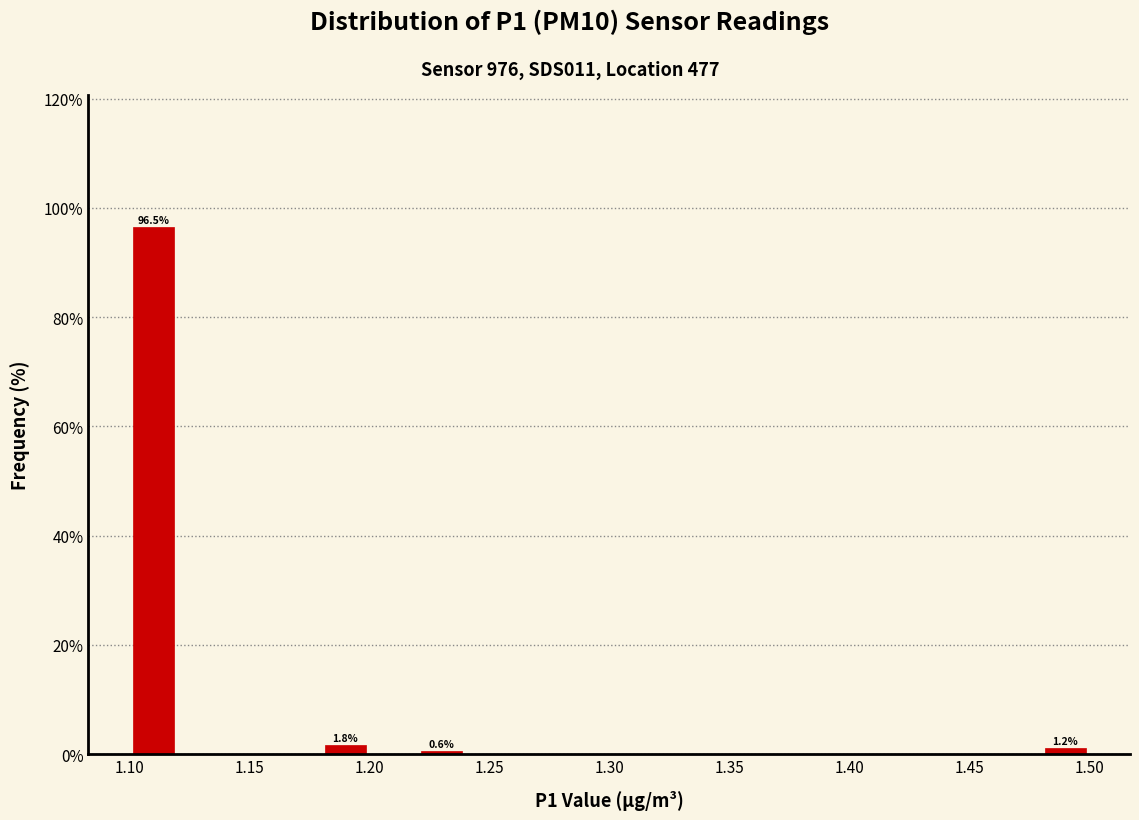

Which range on the x-axis has the tallest bar?

1.10 to 1.12